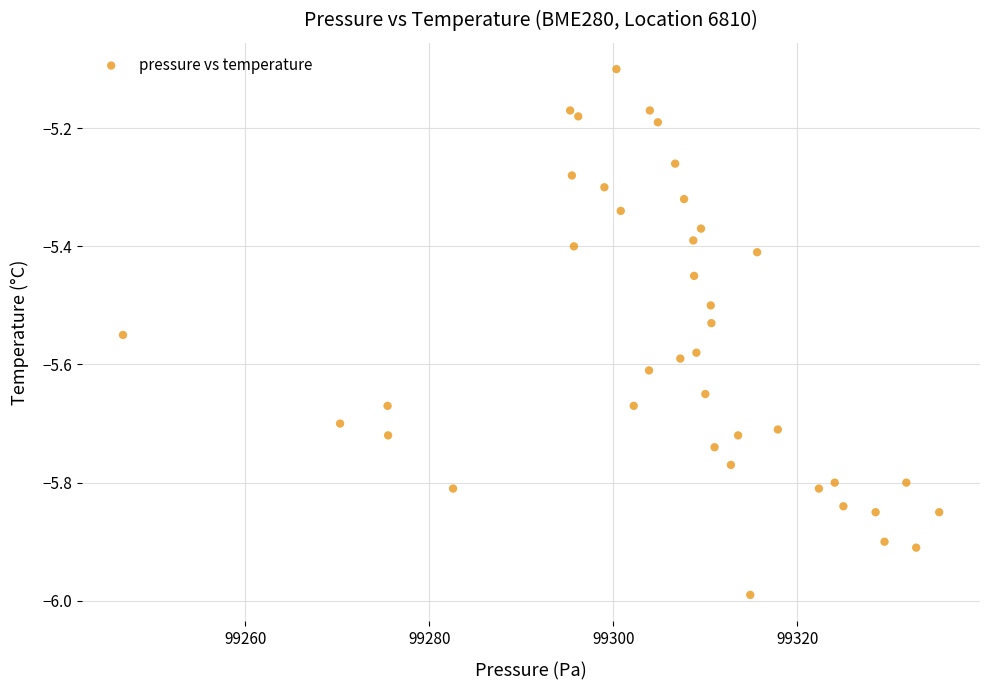

What is the range of Y values (max minus min)?

0.9